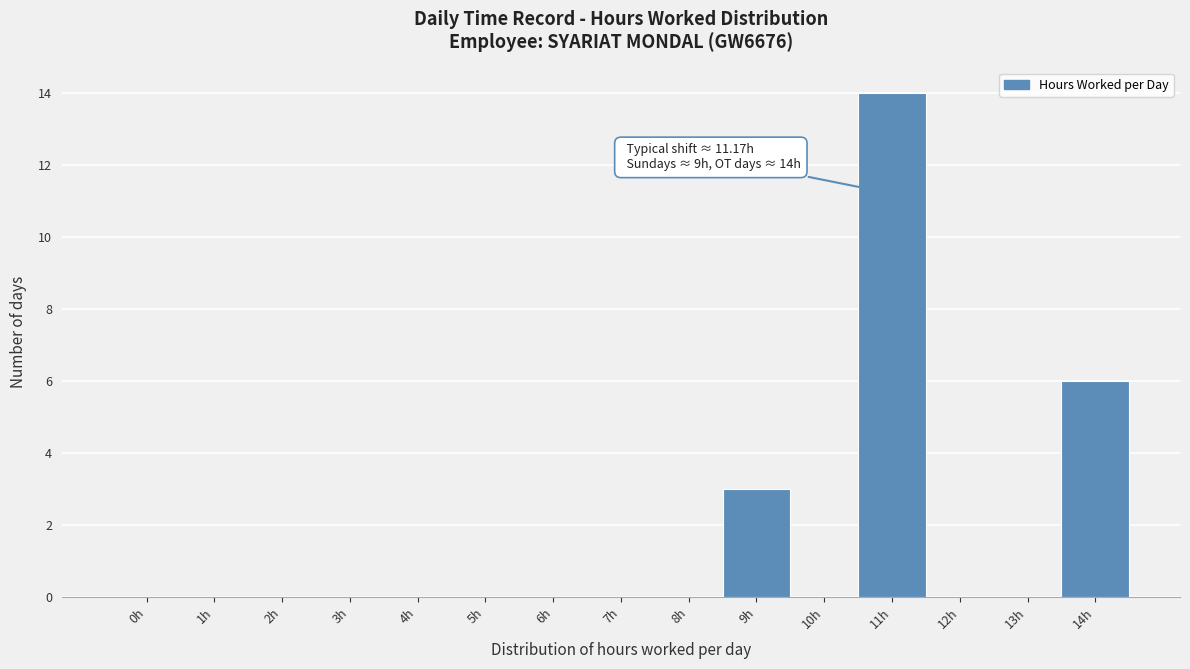

Reading right to left, list all the values displayed in this chart.

14h=6	13h=0	12h=0	11h=14	10h=0	9h=3	8h=0	7h=0	6h=0	5h=0	4h=0	3h=0	2h=0	1h=0	0h=0